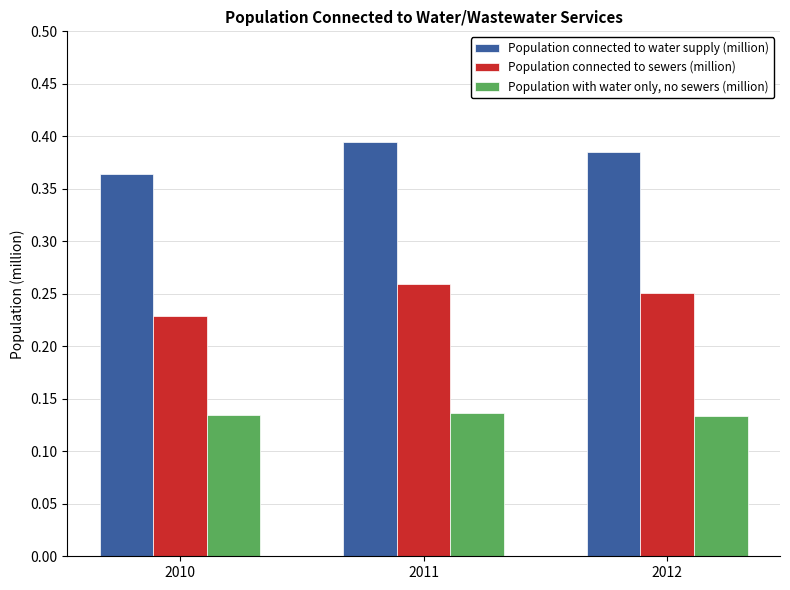

What is the total value across all series at 2010?

0.7